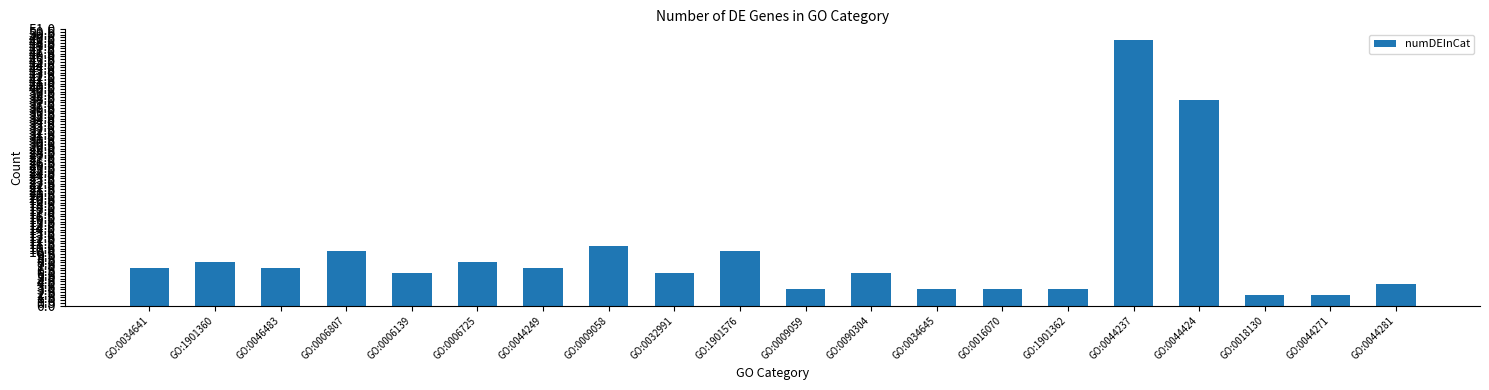

What is the label of the 3rd bar from the right?

GO:0018130